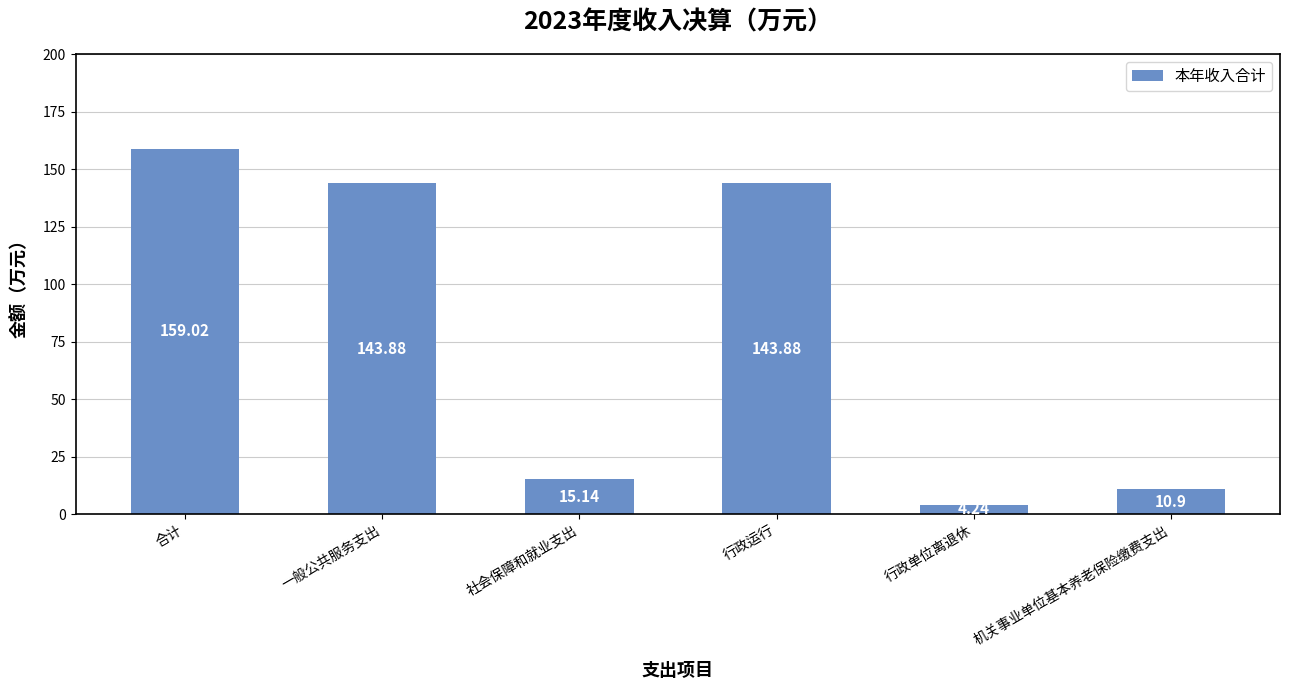

What is the sum of the values at 一般公共服务支出 and 合计?

302.9